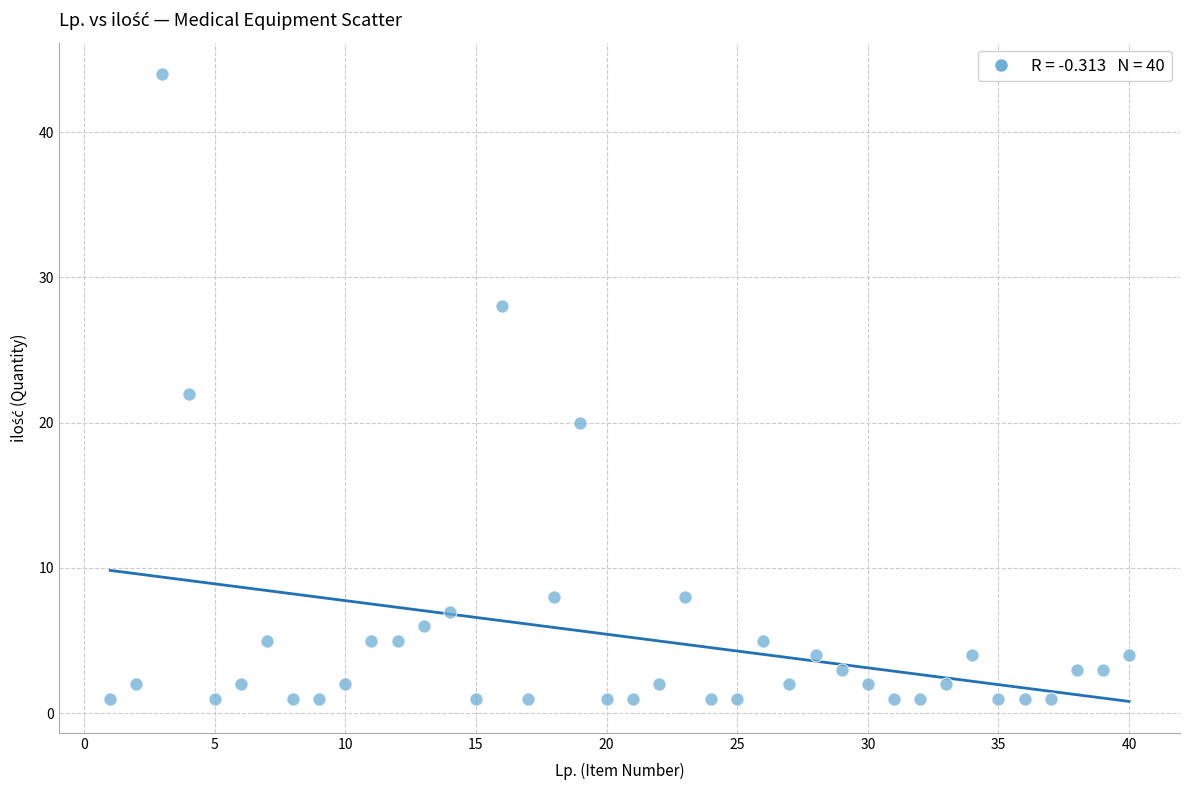

What is the range of Y values (max minus min)?

43